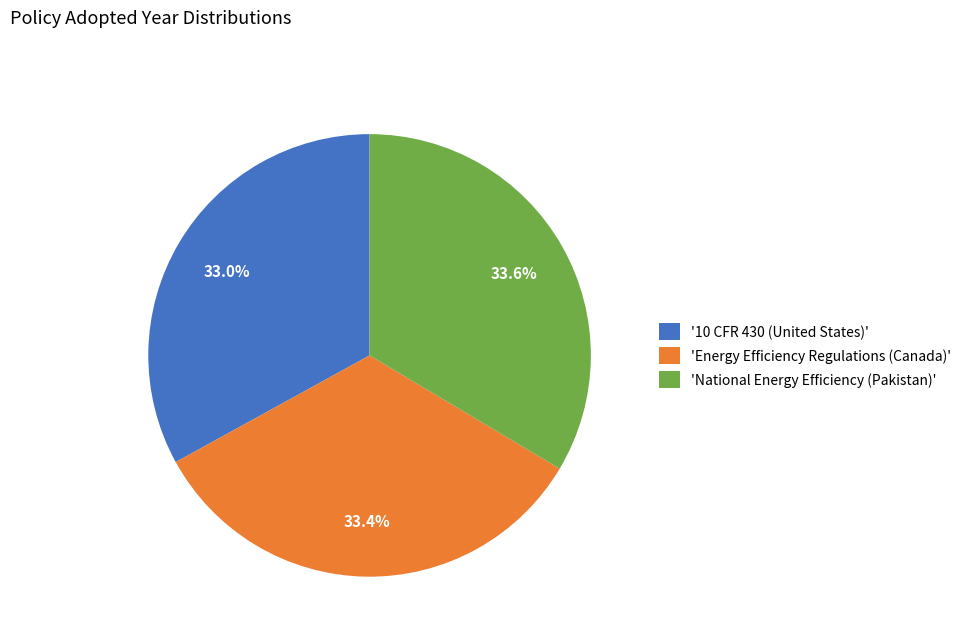

Is there any slice that represents more than half of the pie?

No